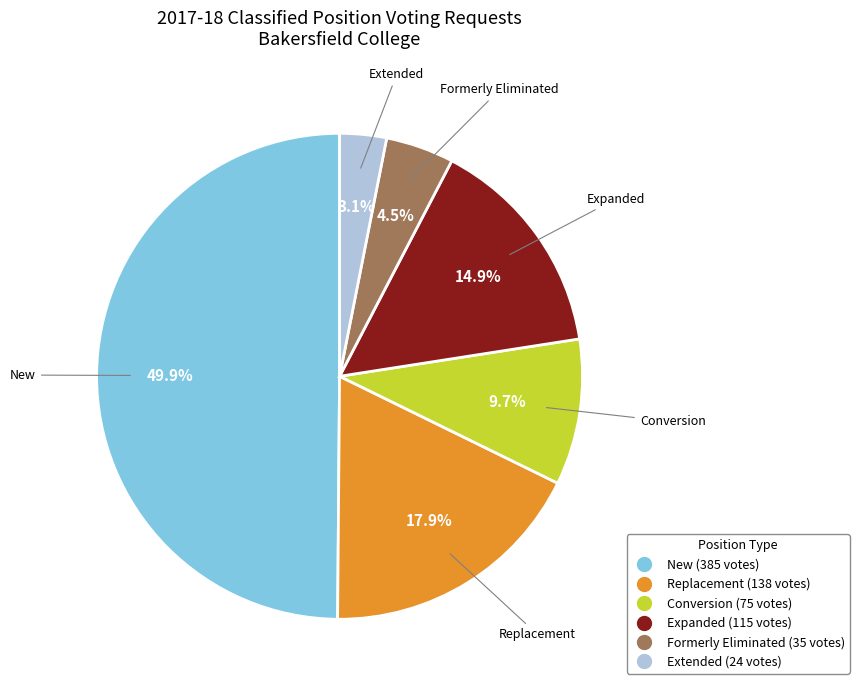

Is the sum of Formerly Eliminated and New greater than half?

Yes